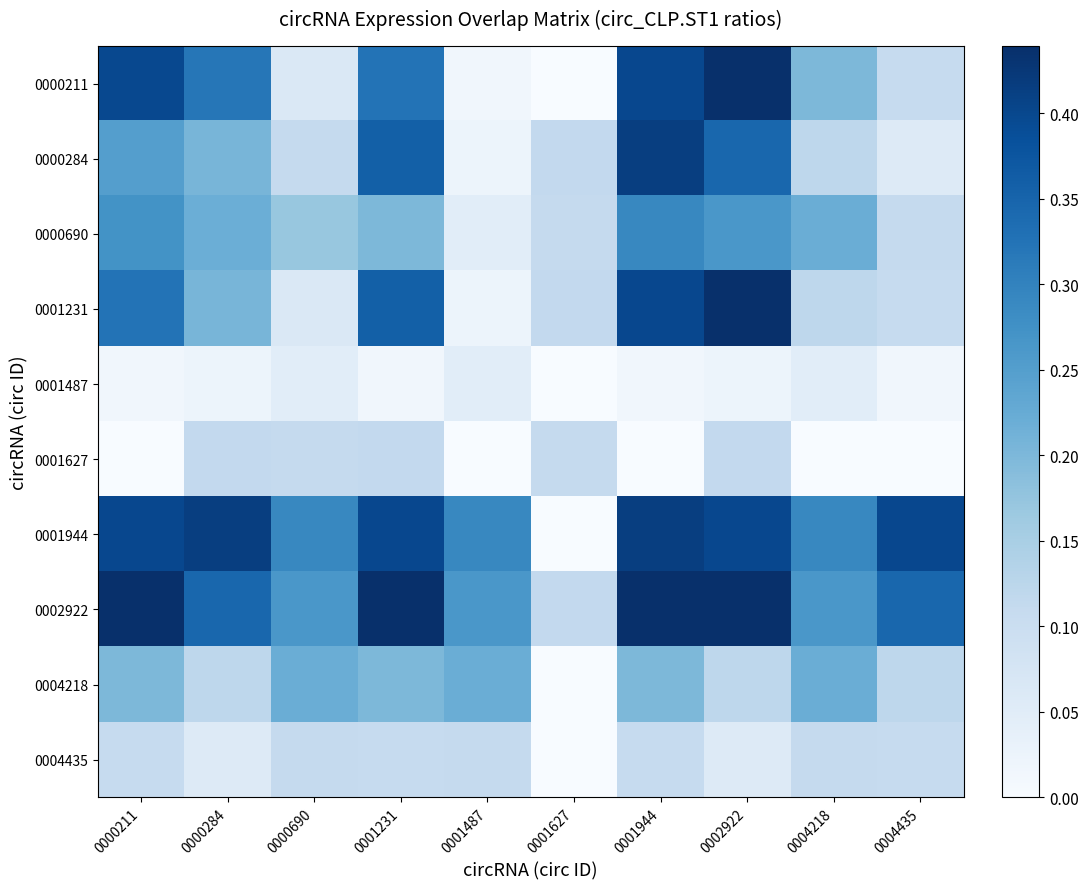

Count the number of categories in the chart.

10